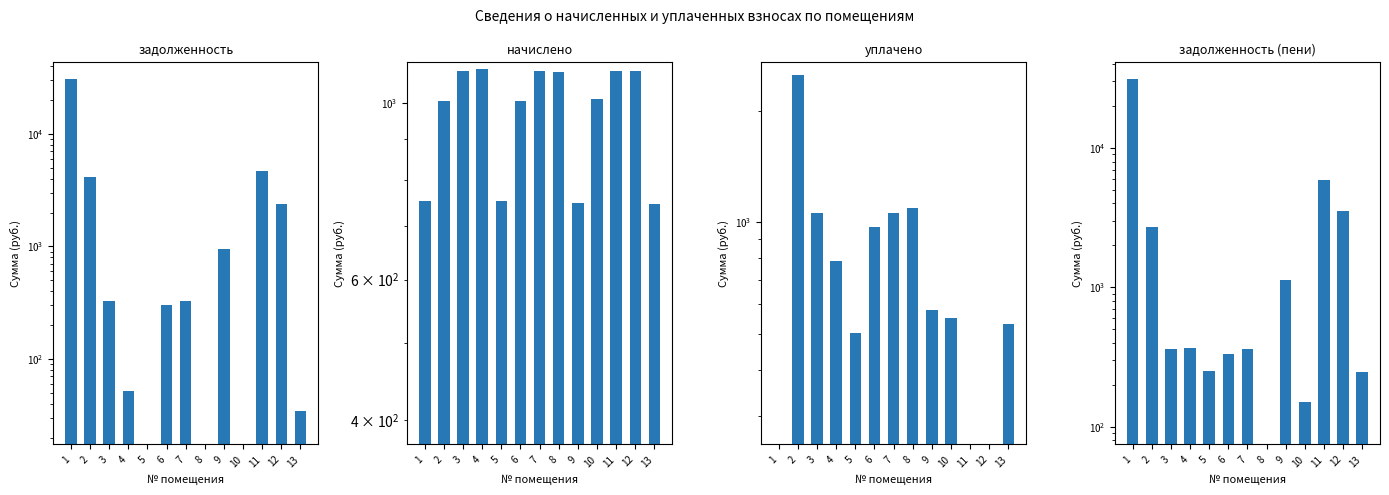

The value of уплачено at 3 is 1430.7. True or false?

False